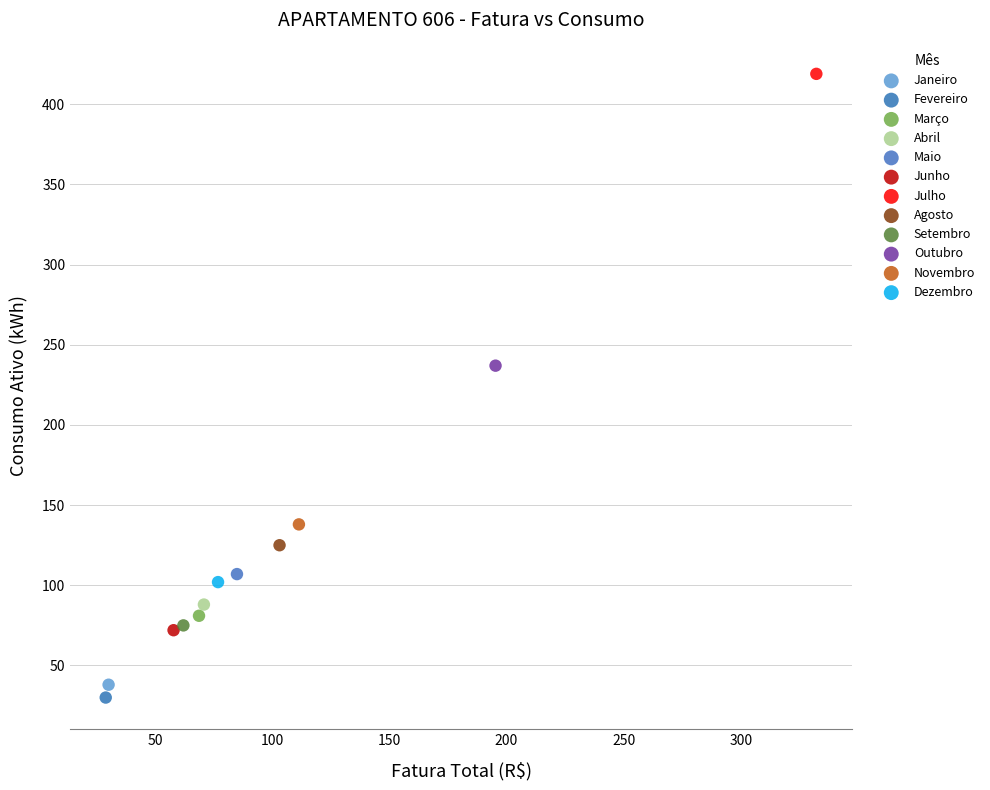

What are all the series names shown in the legend?

Janeiro, Fevereiro, Março, Abril, Maio, Junho, Julho, Agosto, Setembro, Outubro, Novembro, Dezembro